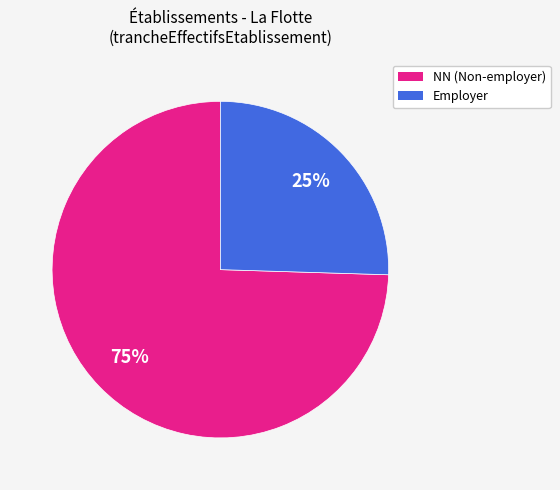

Which has a higher value, NN (Non-employer) or Employer?

NN (Non-employer)